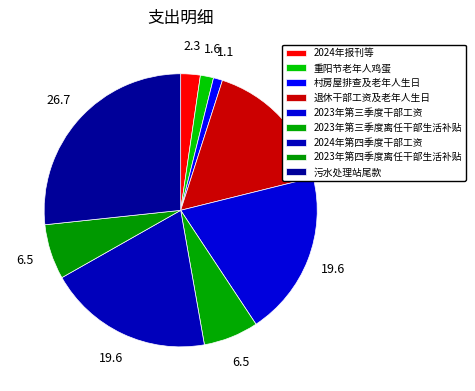

Which has a higher value, 2024年报刊等 or 污水处理站尾款?

污水处理站尾款